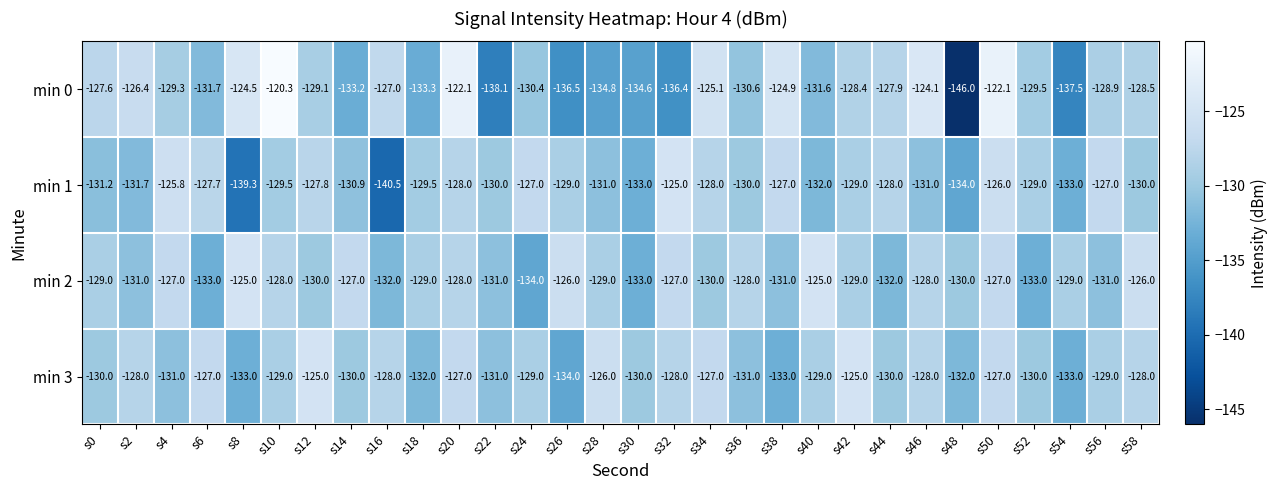

At s16, list the series in order from smallest to largest.

min 1, min 2, min 3, min 0